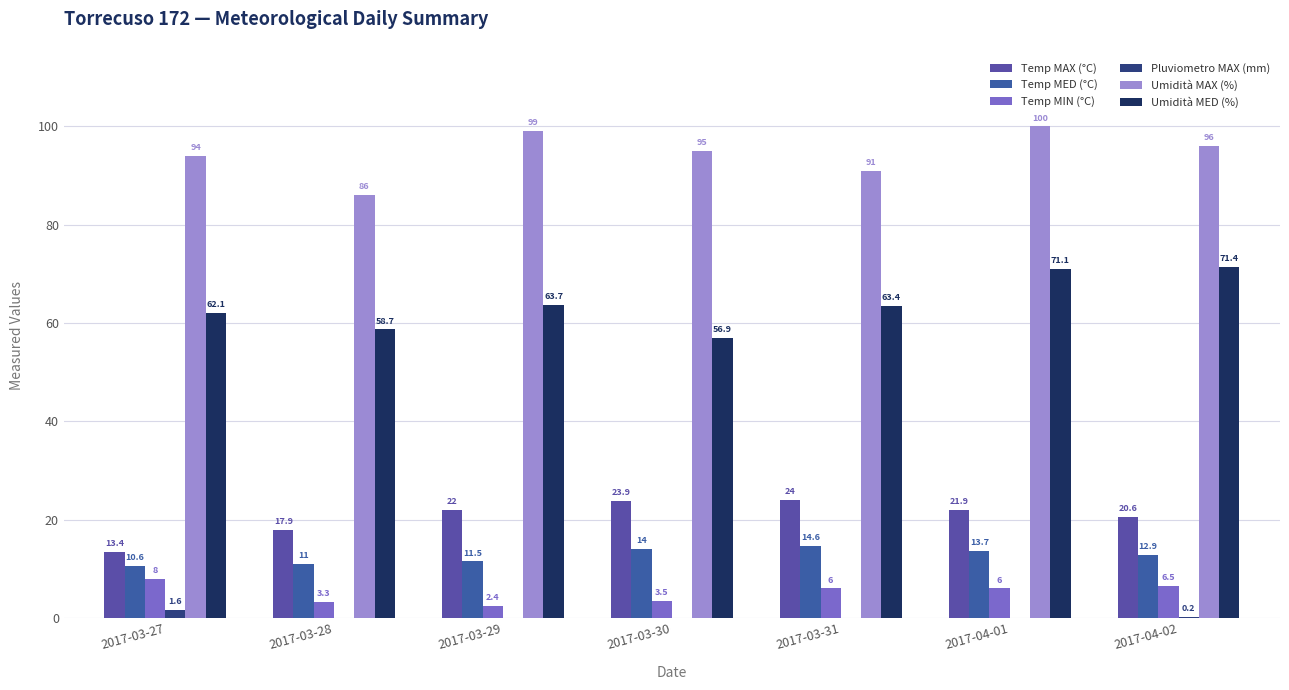

What is the minimum value for Temp MIN (°C)?

2.4